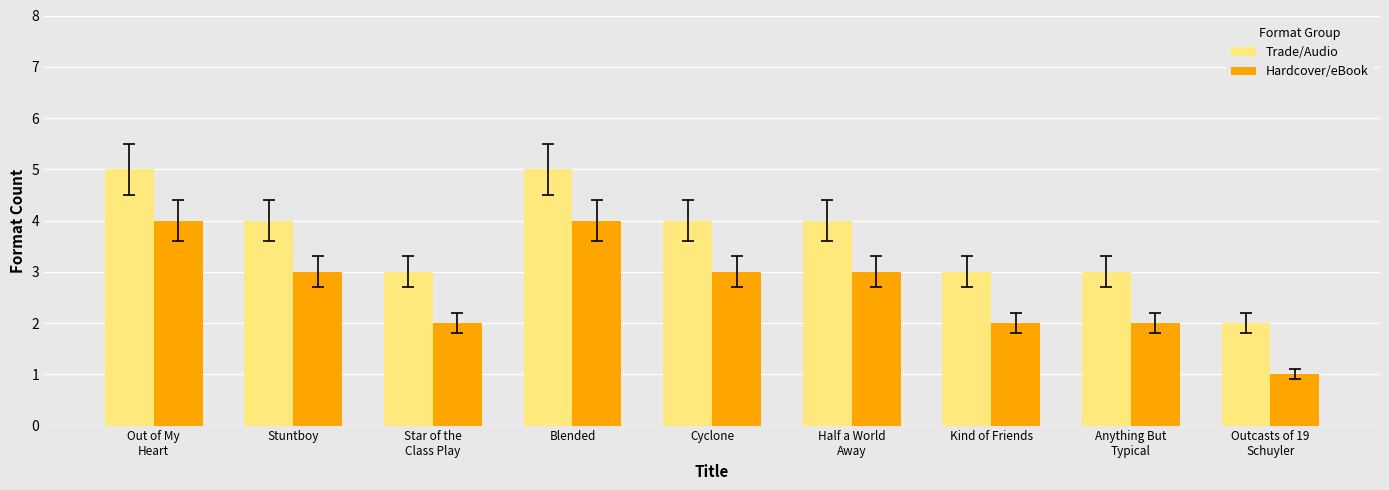

Which series has the largest total across all categories?

Trade/Audio